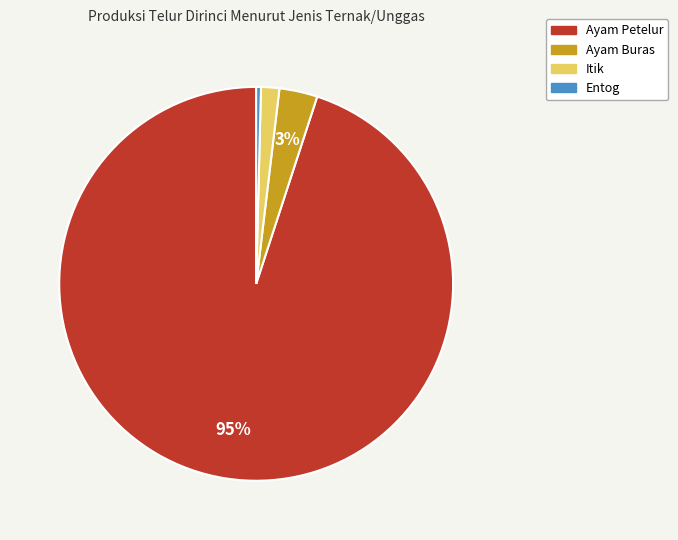

Is it true that Entog is 0% of the pie?

True